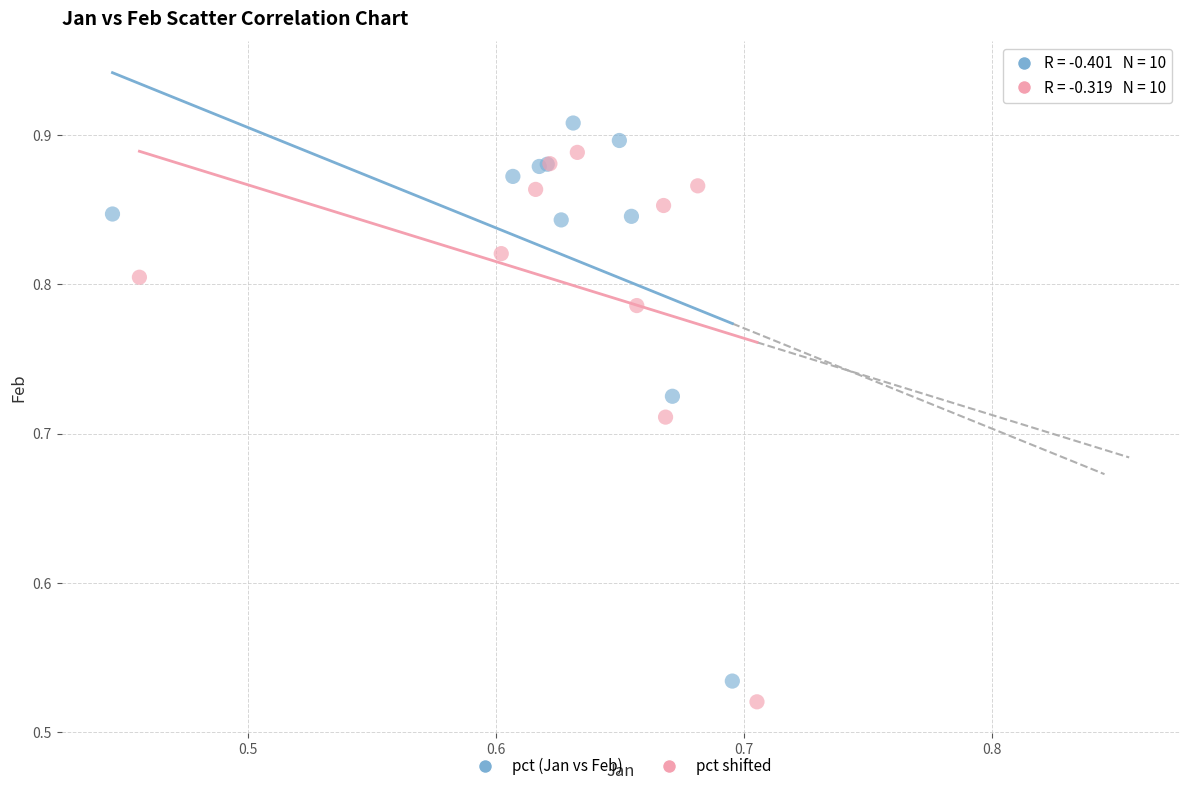

Which series contains the highest Y value?

pct (Jan vs Feb)